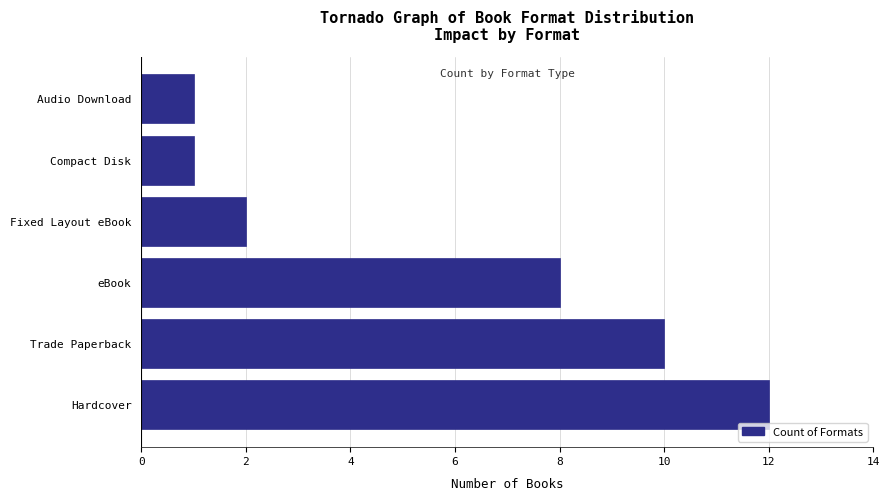

Where is the data nearest to the value 6?

eBook